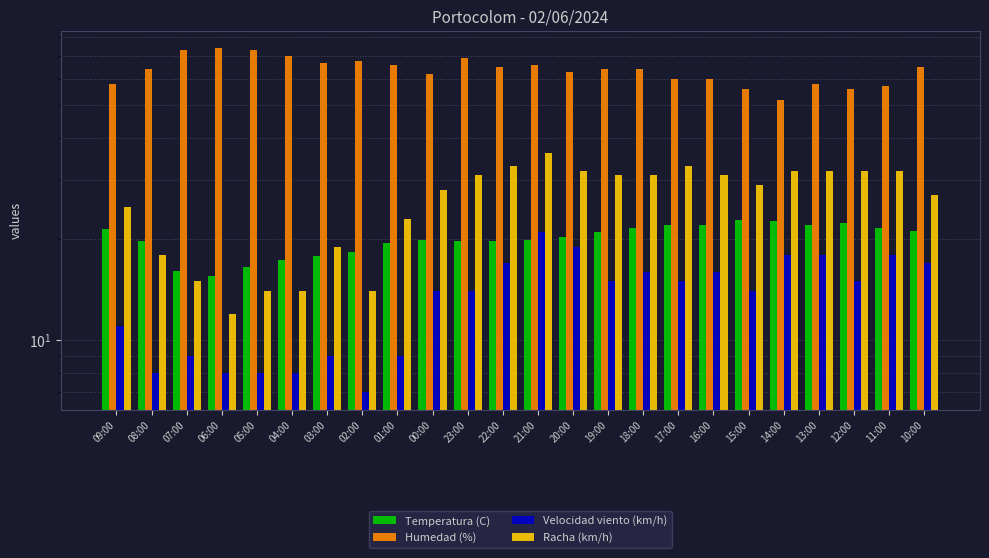

What is the spread (max minus min) of values at 10:00?

48.0